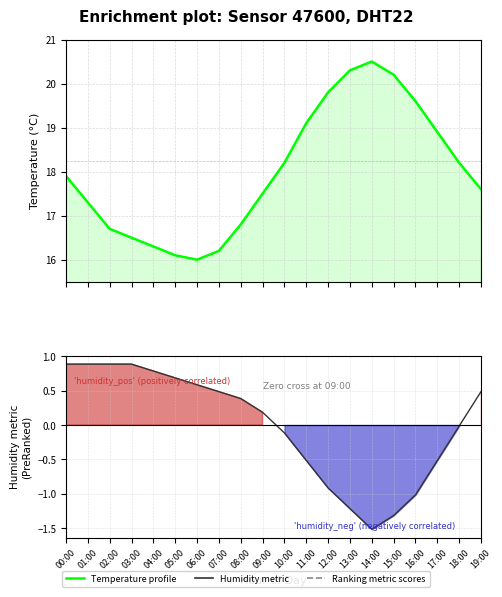

What is the total value across all series at 09:00?

17.7